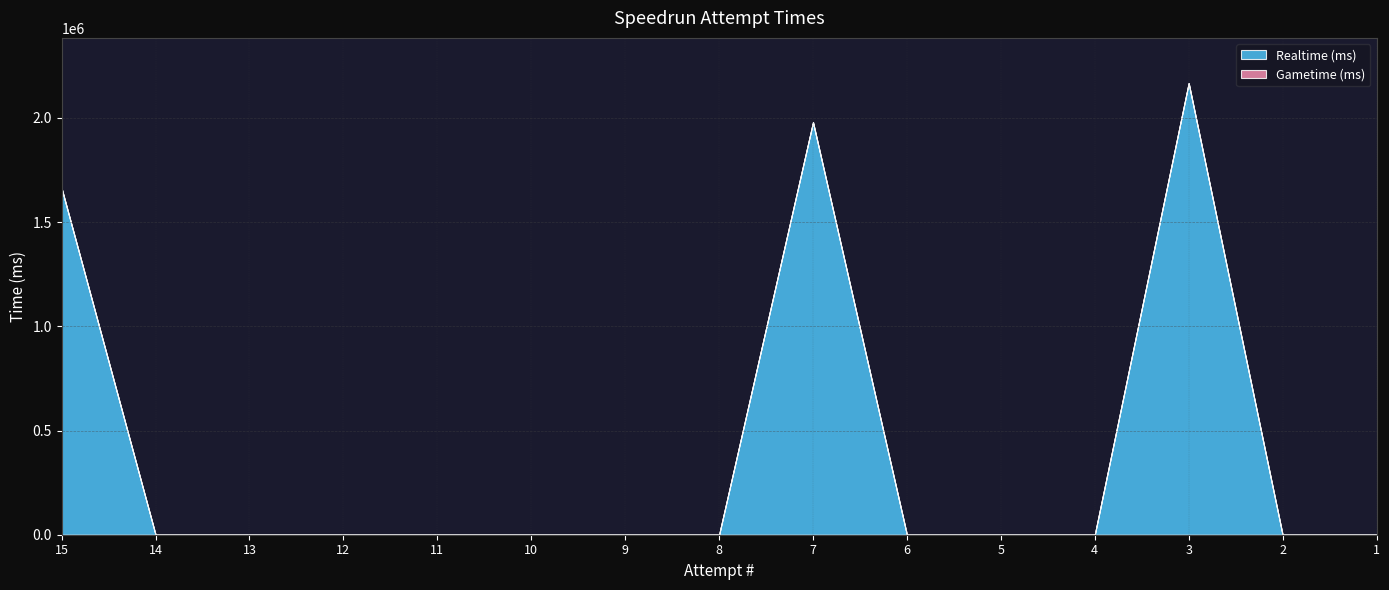

At which category is the sum across all series the highest?

3